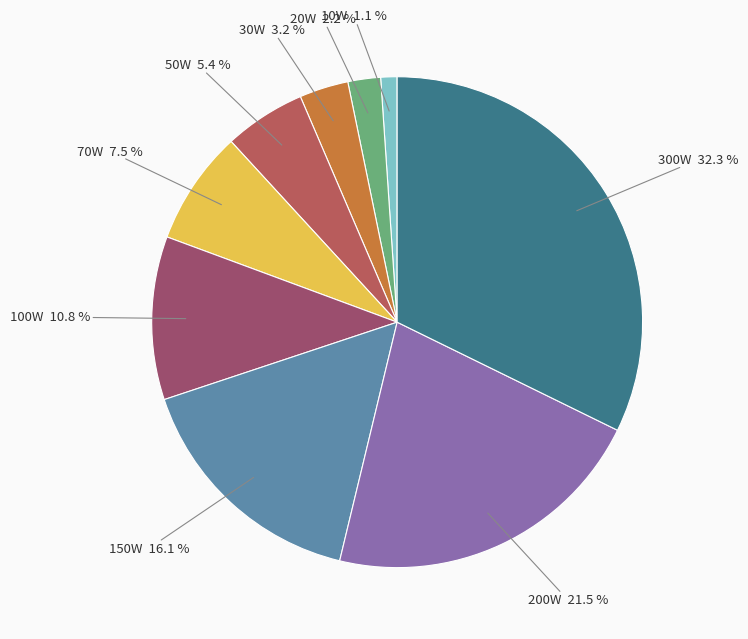

Is there a majority slice in this chart?

No